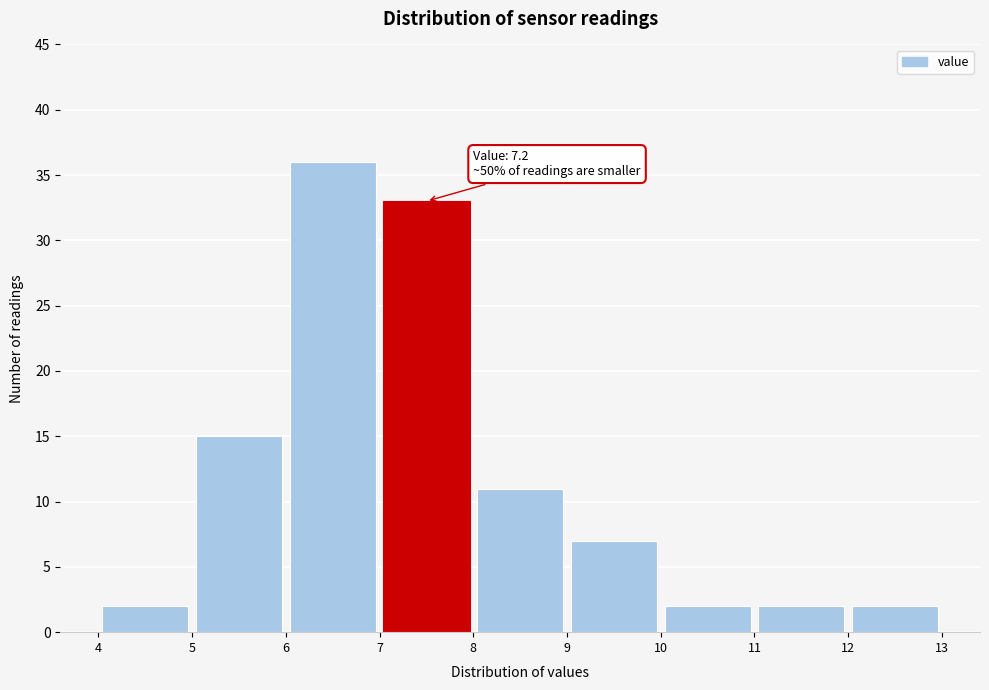

Over which range of the x-axis is the bar tallest?

6 to 7